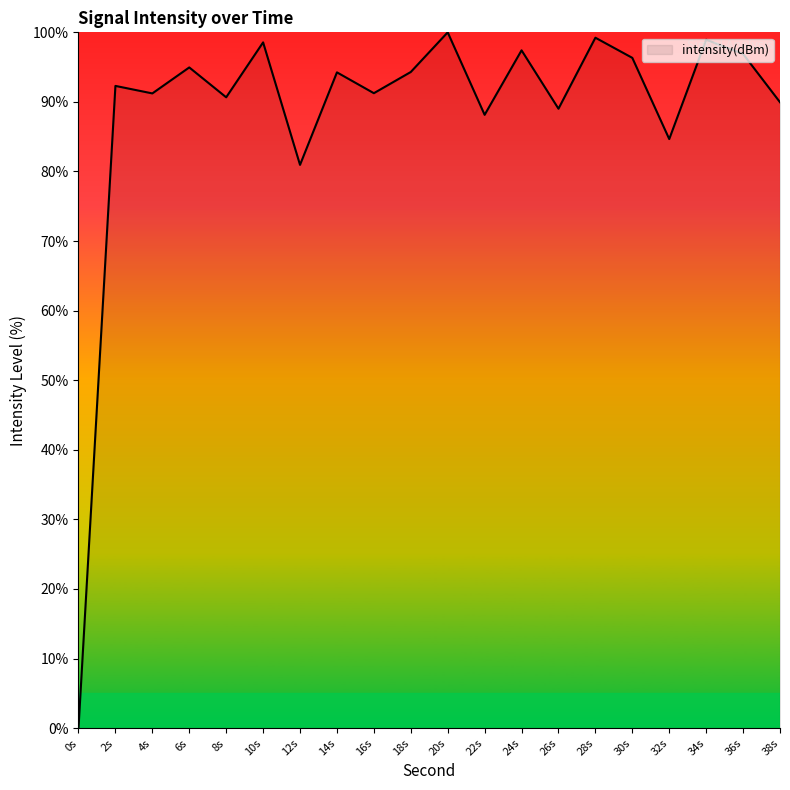

Where does the data first go above 94?

6s